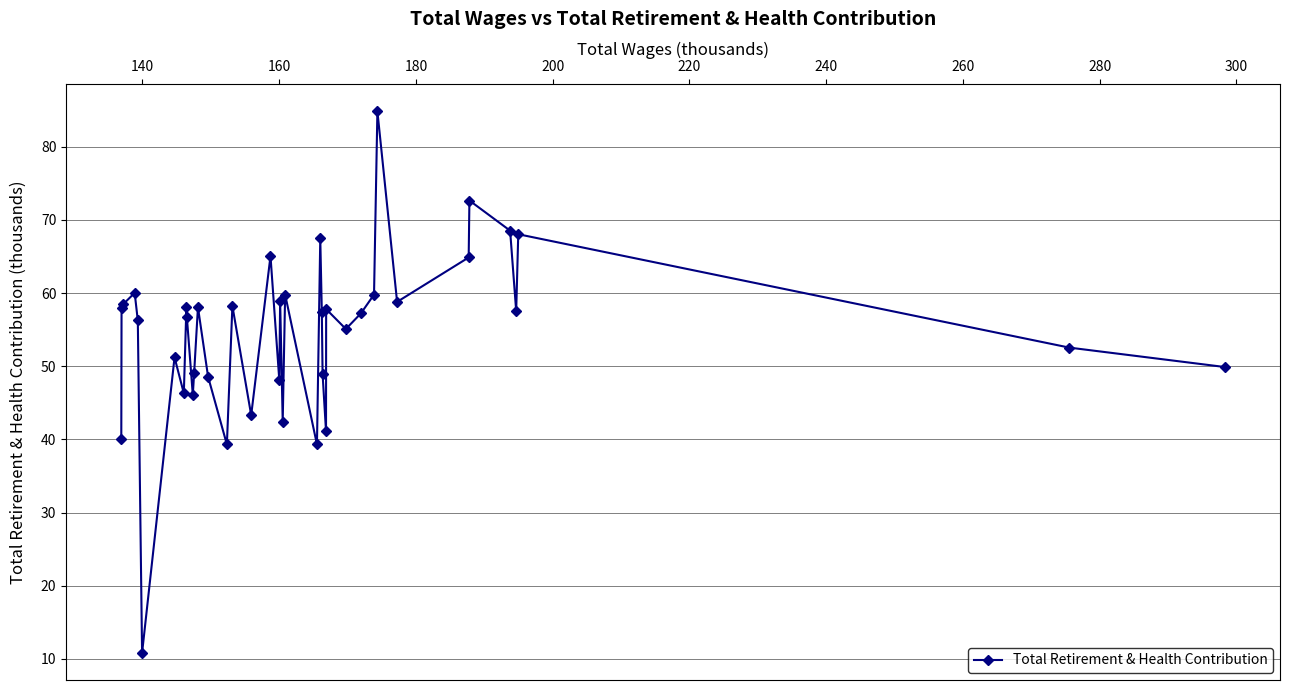

What is the value of the 24th point from the left?

67.5